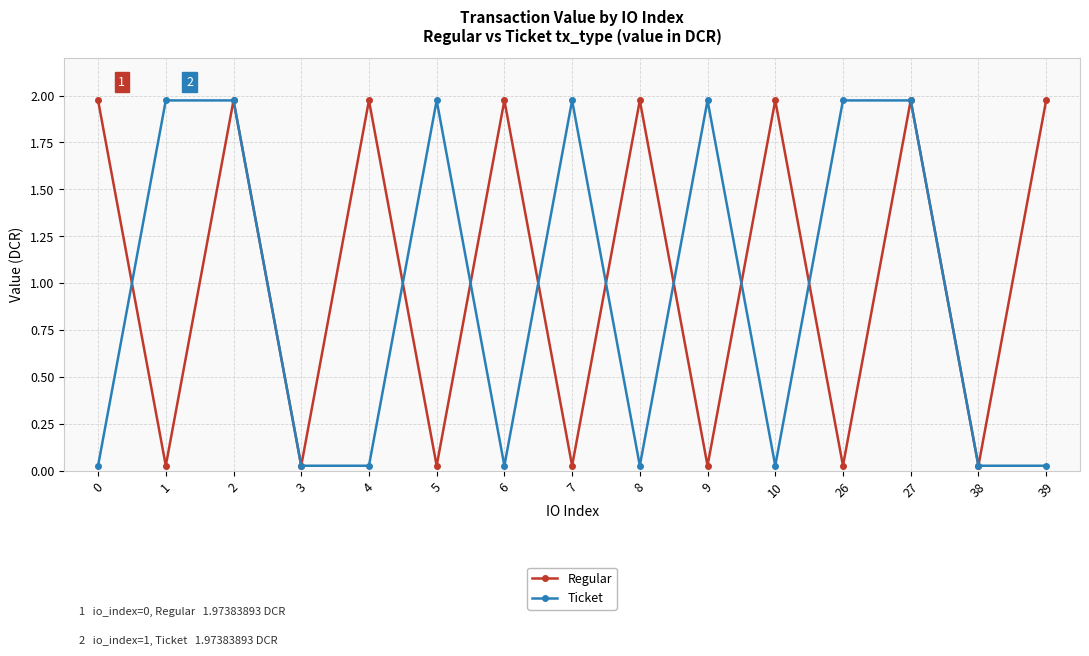

True or false: Ticket has more than 2 interior local peaks.

True